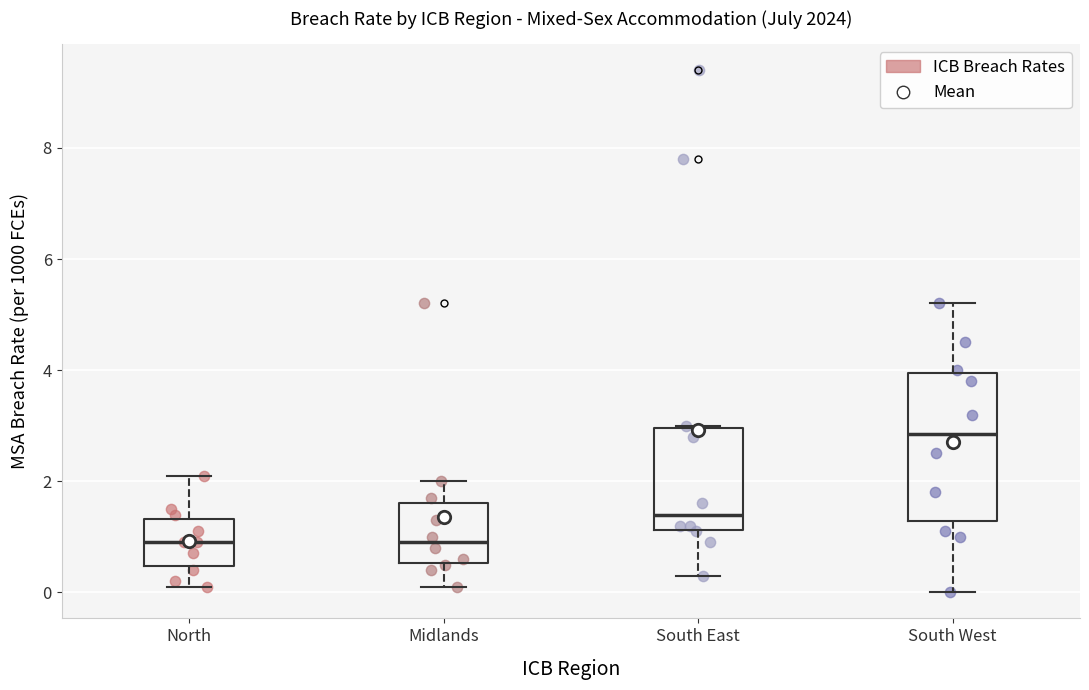

Where does the lower whisker of the box for Midlands end on the y-axis? The values are not printed on the chart, so give them approximately, as read against the axis.

0.2